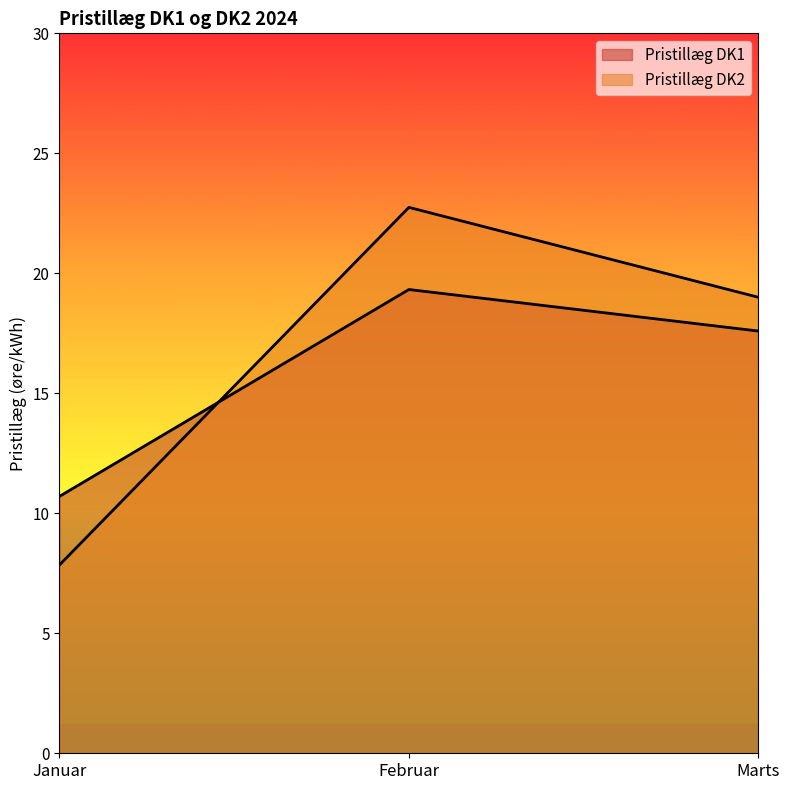

What is the difference between the maximum and second lowest values in the Pristillæg DK1 series?

1.7